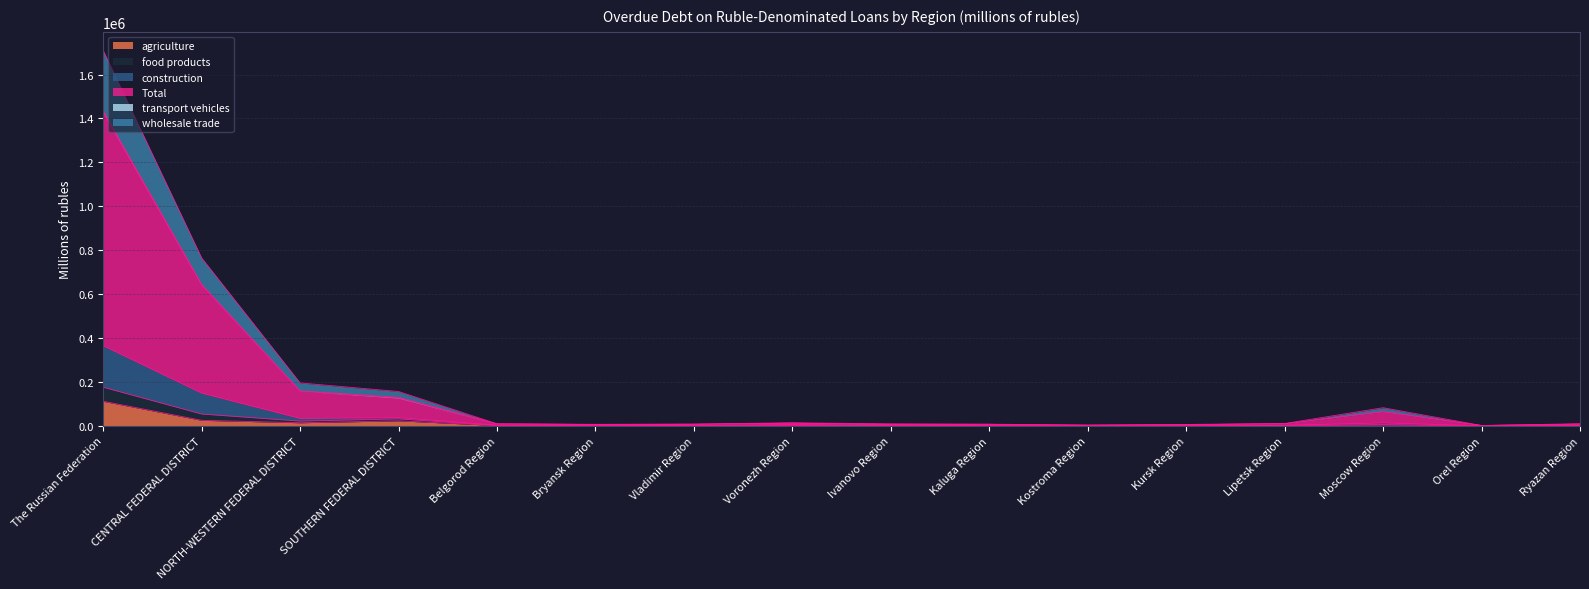

Is it true that construction equals 16670 at Moscow Region?

False